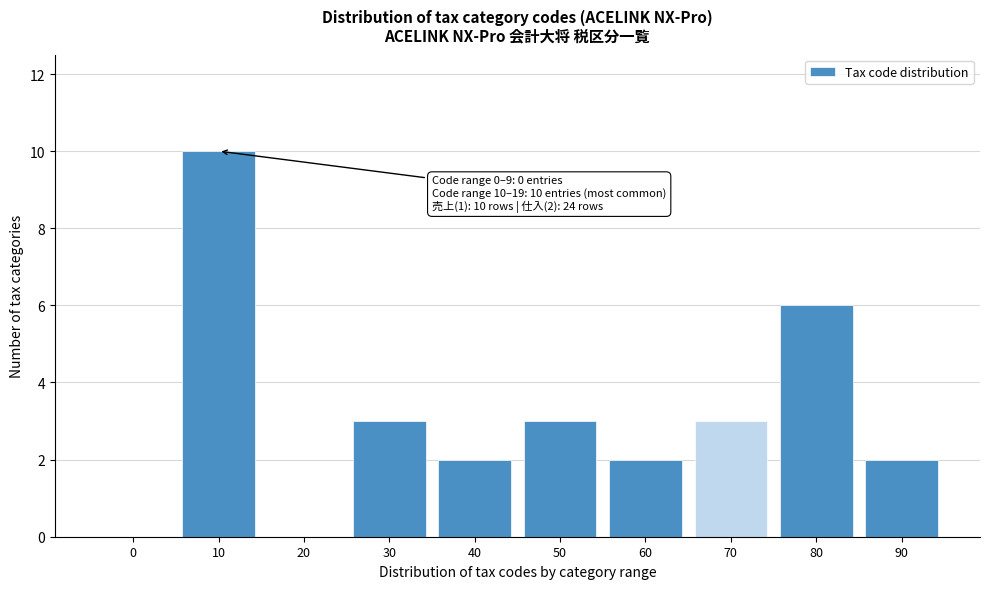

Reading left to right, list all the values displayed in this chart.

0=0	10=10	20=0	30=3	40=2	50=3	60=2	70=3	80=6	90=2